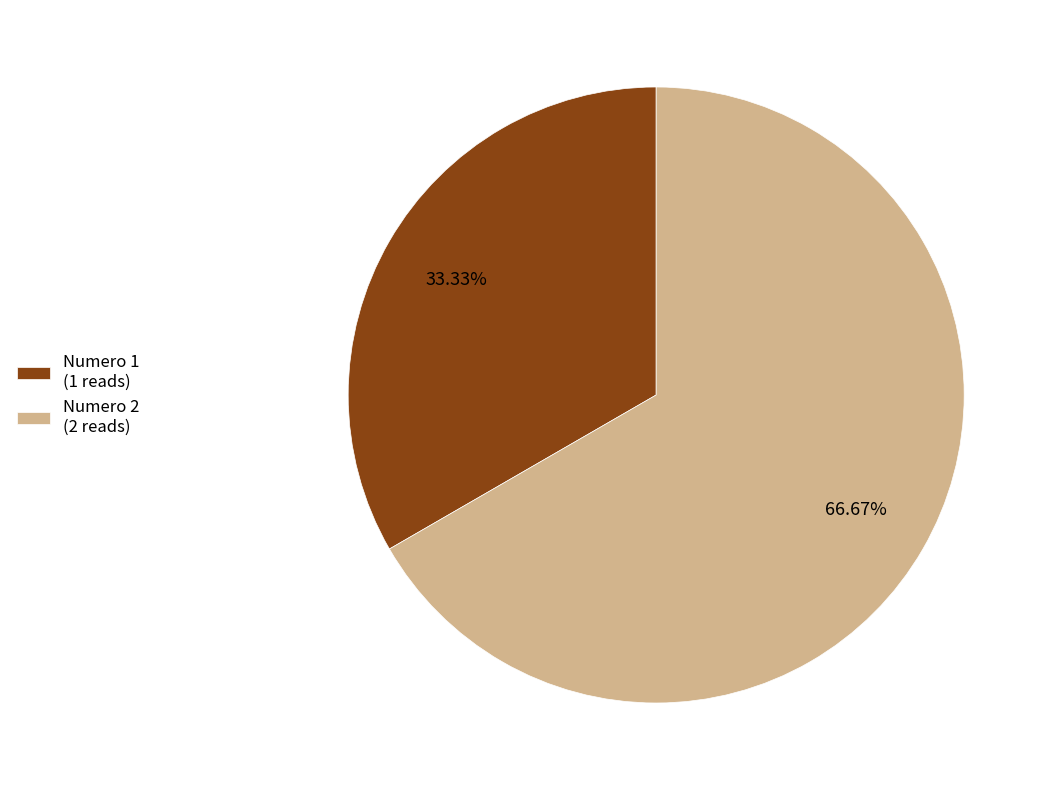

To the nearest percent, what portion does Numero 2 represent?

67%